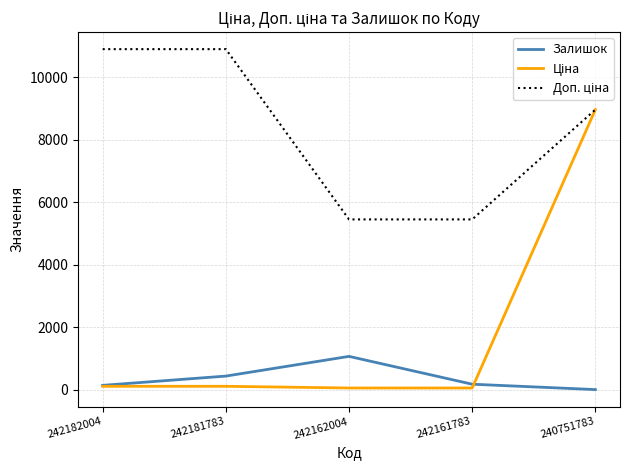

What is the highest value of the Залишок series?

1067.0